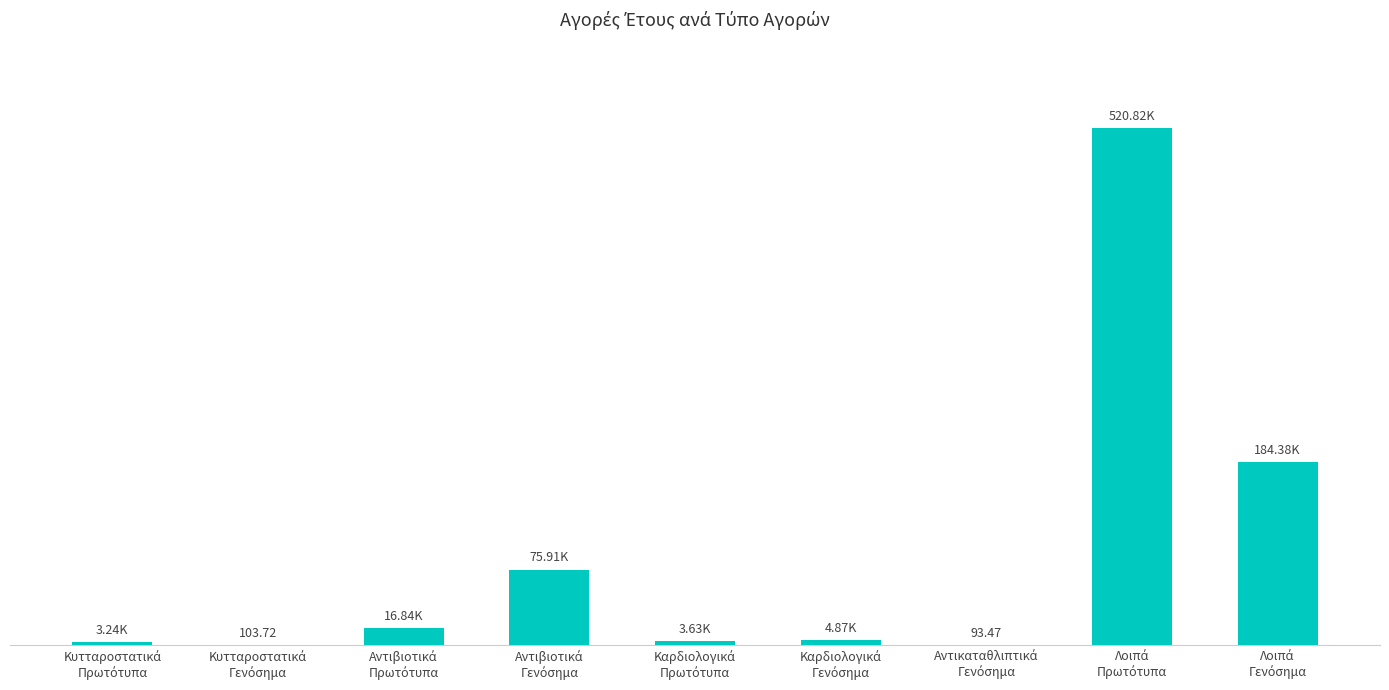

Are the bars horizontal?

No